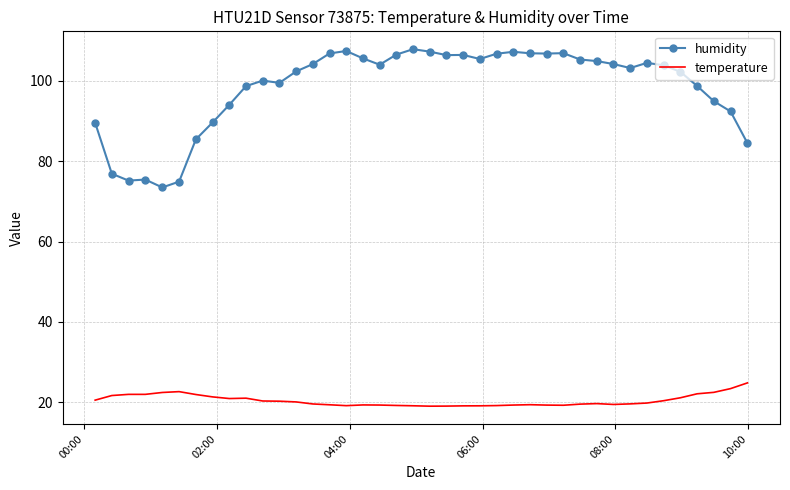

List the series in order of their overall mean, highest first.

humidity, temperature